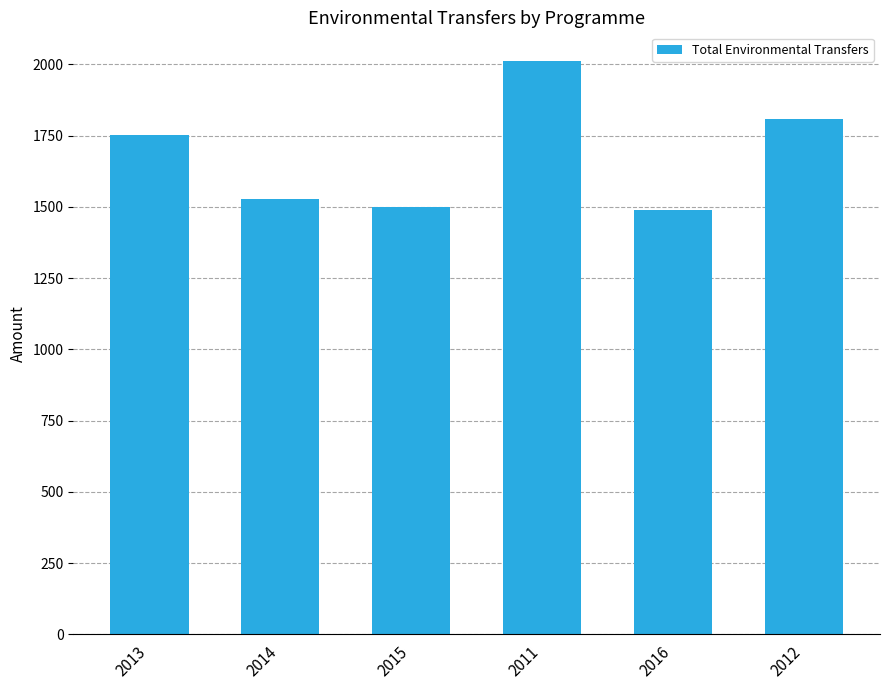

What is the label of the 1st bar from the left?

2013